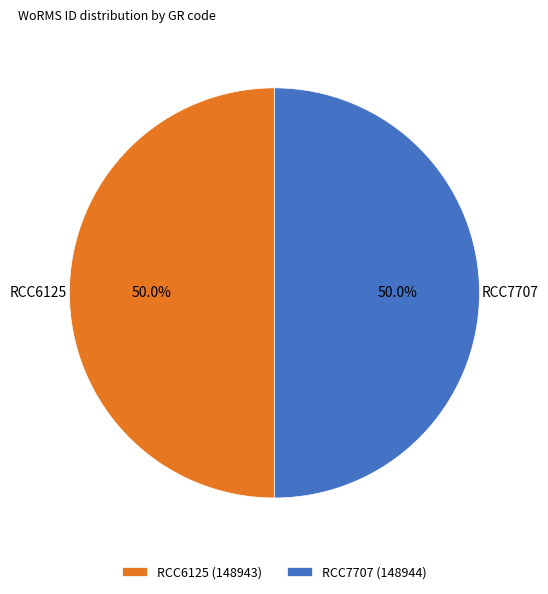

To the nearest percent, what is the combined percentage of RCC6125 and RCC7707?

100%